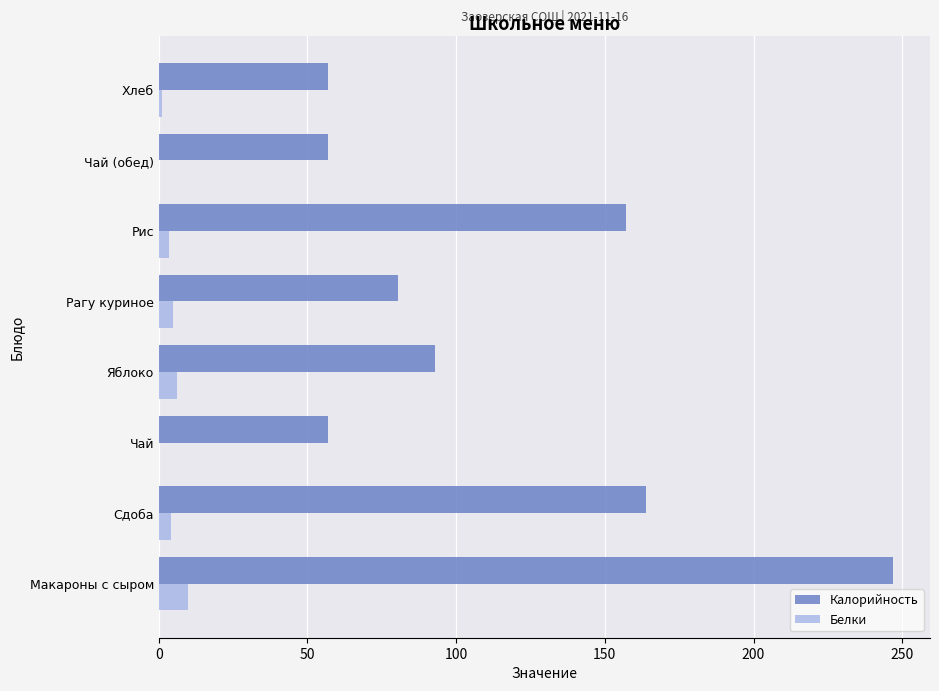

The Белки series shows 6.0 at Яблоко. True or false?

True